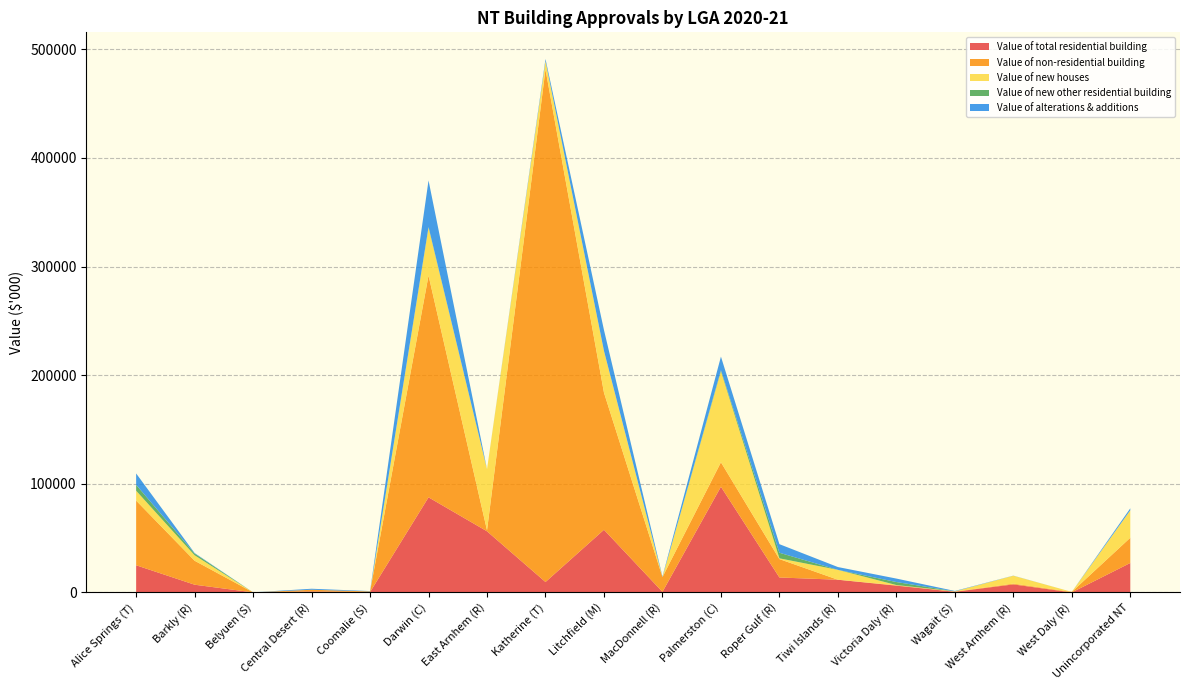

Reading left to right, transcribe all the data shown in this chart.

Value of total residential building: Alice Springs (T)=24990.1	Barkly (R)=7094.5	Belyuen (S)=31.0	Central Desert (R)=918.3	Coomalie (S)=320.4	Darwin (C)=87539.8	East Arnhem (R)=56258.0	Katherine (T)=9571.7	Litchfield (M)=57662.9	MacDonnell (R)=523.0	Palmerston (C)=97285.9	Roper Gulf (R)=13737.4	Tiwi Islands (R)=11674.0	Victoria Daly (R)=6214.8	Wagait (S)=577.8	West Arnhem (R)=7371.0	West Daly (R)=0.0	Unincorporated NT=27100.2
Value of non-residential building: Alice Springs (T)=59546.8	Barkly (R)=22063.9	Belyuen (S)=0.0	Central Desert (R)=1534.0	Coomalie (S)=581.6	Darwin (C)=204188.3	East Arnhem (R)=914.6	Katherine (T)=471926.2	Litchfield (M)=126197.7	MacDonnell (R)=13609.5	Palmerston (C)=22513.4	Roper Gulf (R)=16936.9	Tiwi Islands (R)=0.0	Victoria Daly (R)=311.1	Wagait (S)=176.3	West Arnhem (R)=724.2	West Daly (R)=477.0	Unincorporated NT=23209.6
Value of new houses: Alice Springs (T)=9093.1	Barkly (R)=5027.7	Belyuen (S)=0.0	Central Desert (R)=0.0	Coomalie (S)=0.0	Darwin (C)=44163.9	East Arnhem (R)=56258.0	Katherine (T)=7675.9	Litchfield (M)=38492.1	MacDonnell (R)=0.0	Palmerston (C)=83824.3	Roper Gulf (R)=700.0	Tiwi Islands (R)=9083.1	Victoria Daly (R)=250.0	Wagait (S)=217.1	West Arnhem (R)=7266.0	West Daly (R)=0.0	Unincorporated NT=25277.5
Value of new other residential building: Alice Springs (T)=5420.8	Barkly (R)=1600.0	Belyuen (S)=0.0	Central Desert (R)=0.0	Coomalie (S)=0.0	Darwin (C)=520.0	East Arnhem (R)=0.0	Katherine (T)=0.0	Litchfield (M)=0.0	MacDonnell (R)=0.0	Palmerston (C)=1033.0	Roper Gulf (R)=5137.2	Tiwi Islands (R)=0.0	Victoria Daly (R)=2771.8	Wagait (S)=0.0	West Arnhem (R)=0.0	West Daly (R)=0.0	Unincorporated NT=0.0
Value of alterations & additions: Alice Springs (T)=10476.2	Barkly (R)=466.8	Belyuen (S)=31.0	Central Desert (R)=918.3	Coomalie (S)=320.4	Darwin (C)=42855.9	East Arnhem (R)=0.0	Katherine (T)=1895.8	Litchfield (M)=19170.8	MacDonnell (R)=523.0	Palmerston (C)=12428.6	Roper Gulf (R)=7900.2	Tiwi Islands (R)=2590.9	Victoria Daly (R)=3193.0	Wagait (S)=360.7	West Arnhem (R)=105.0	West Daly (R)=0.0	Unincorporated NT=1822.7